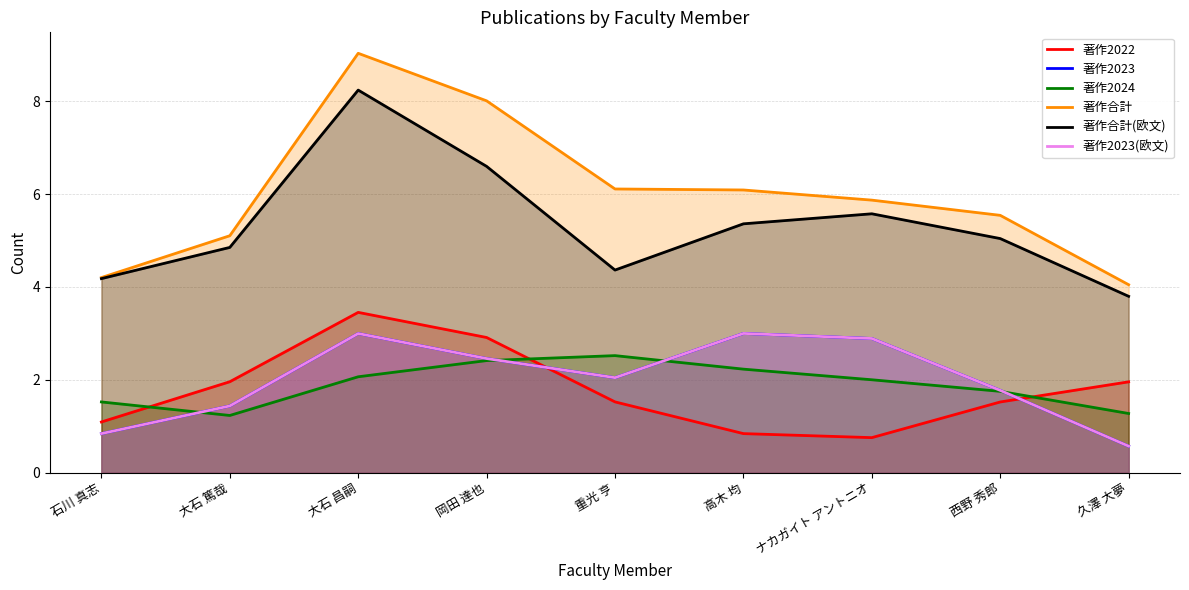

What is the label of the 5th point from the right?

重光 亨